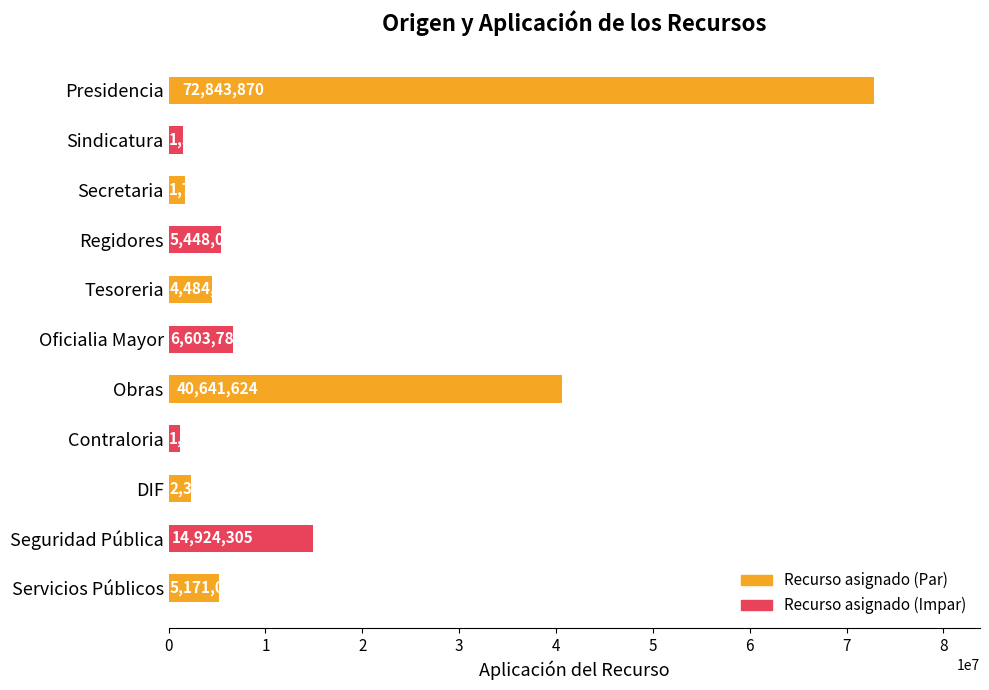

What is the average value?

14262183.7